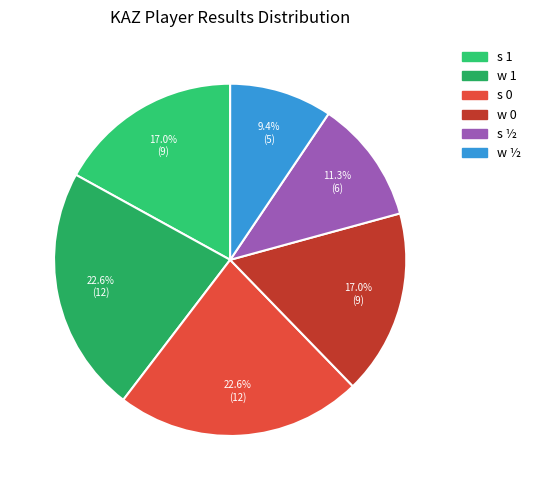

How many slices are in this pie chart?

6